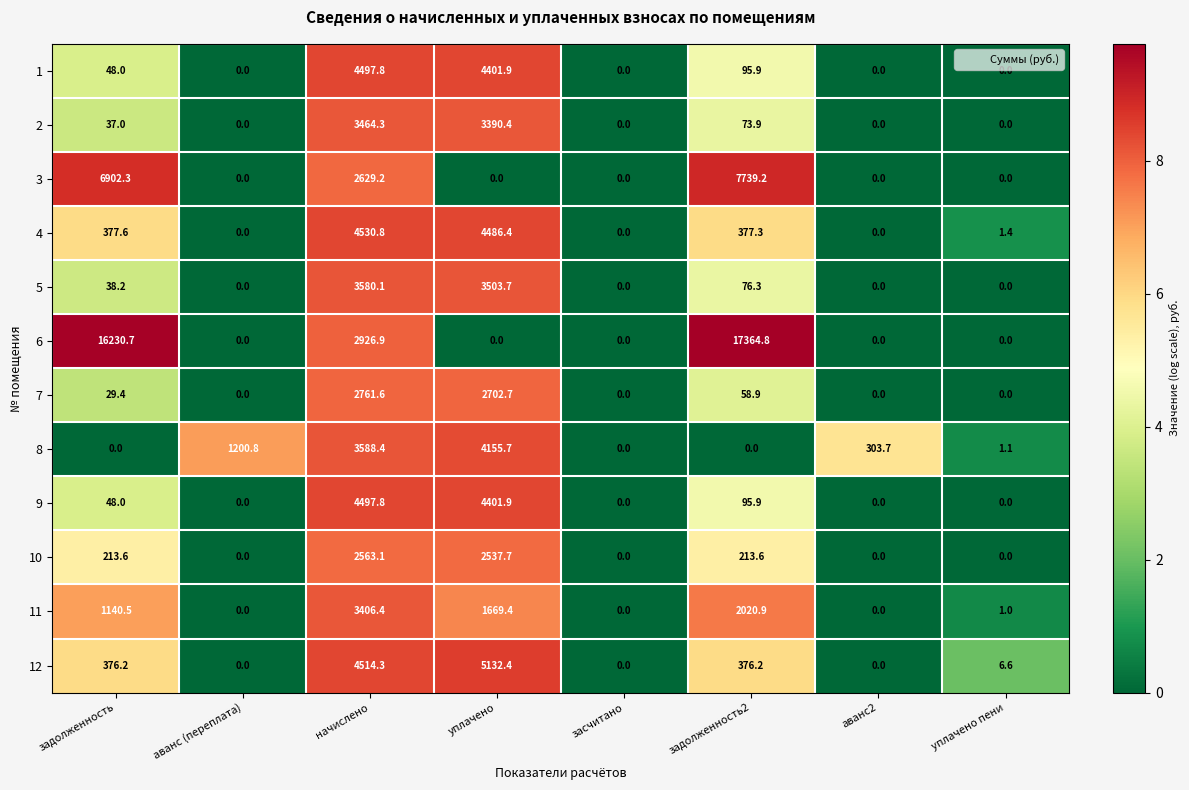

What is the total value across all series at начислено?

42960.7